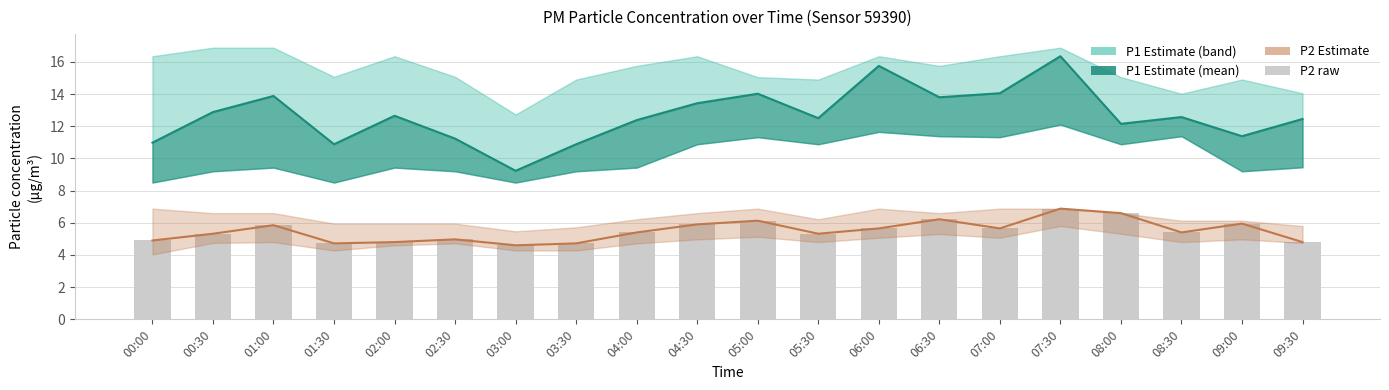

What is the label of the 18th bar from the left?

08:30